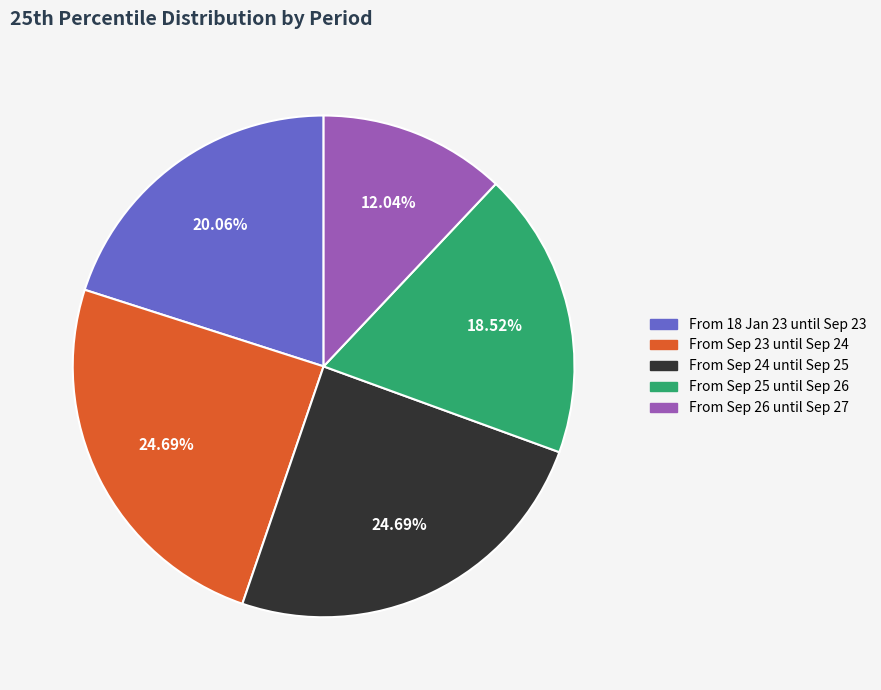

What portion of the pie excludes From Sep 24 until Sep 25?

75.3%